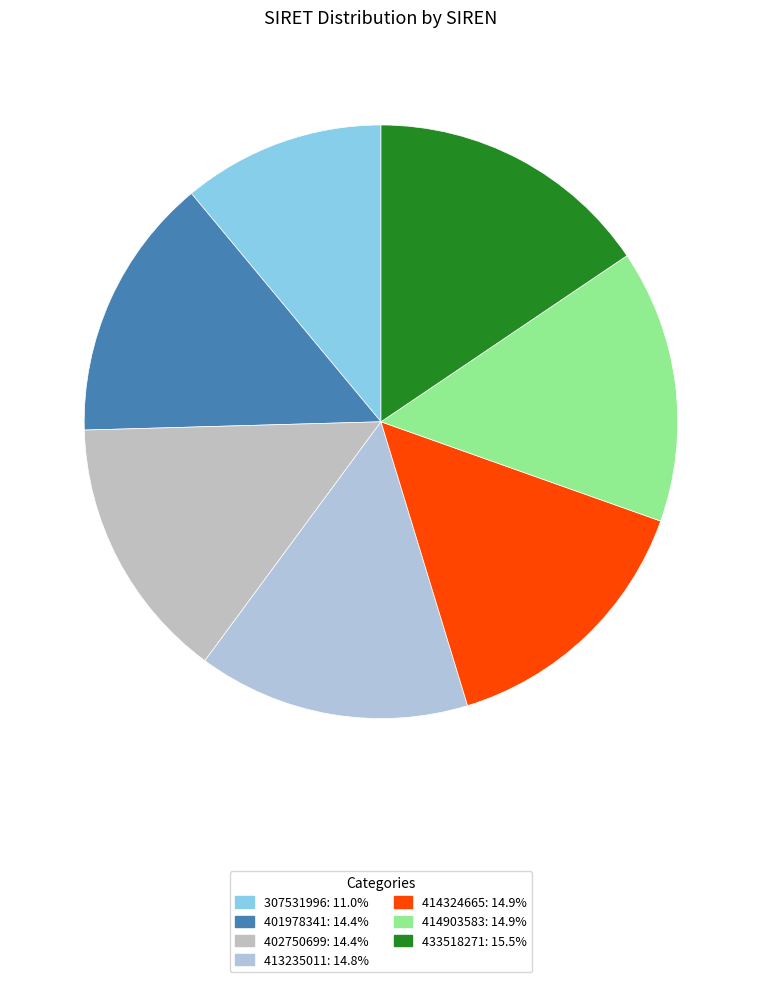

To the nearest percent, what portion does 414324665 represent?

15%